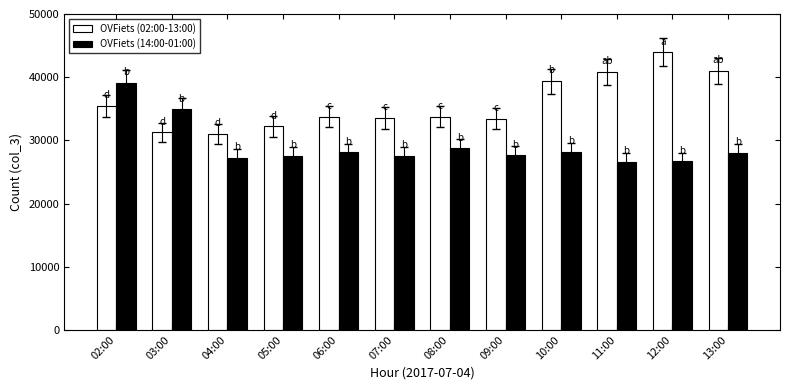

Are the bars grouped side by side (vs. stacked)?

Yes